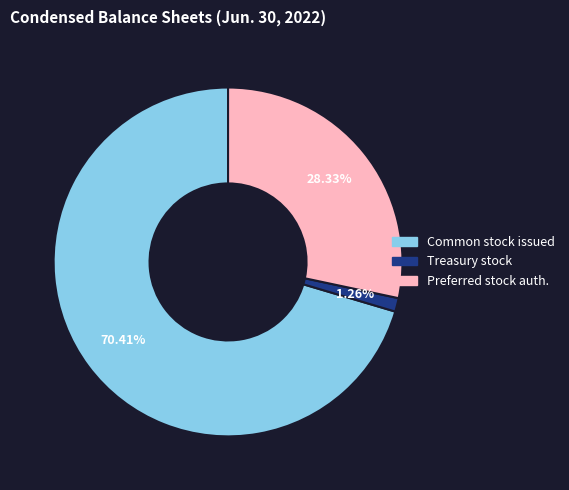

Rank the categories by value from lowest to highest.

Treasury stock, Preferred stock auth., Common stock issued